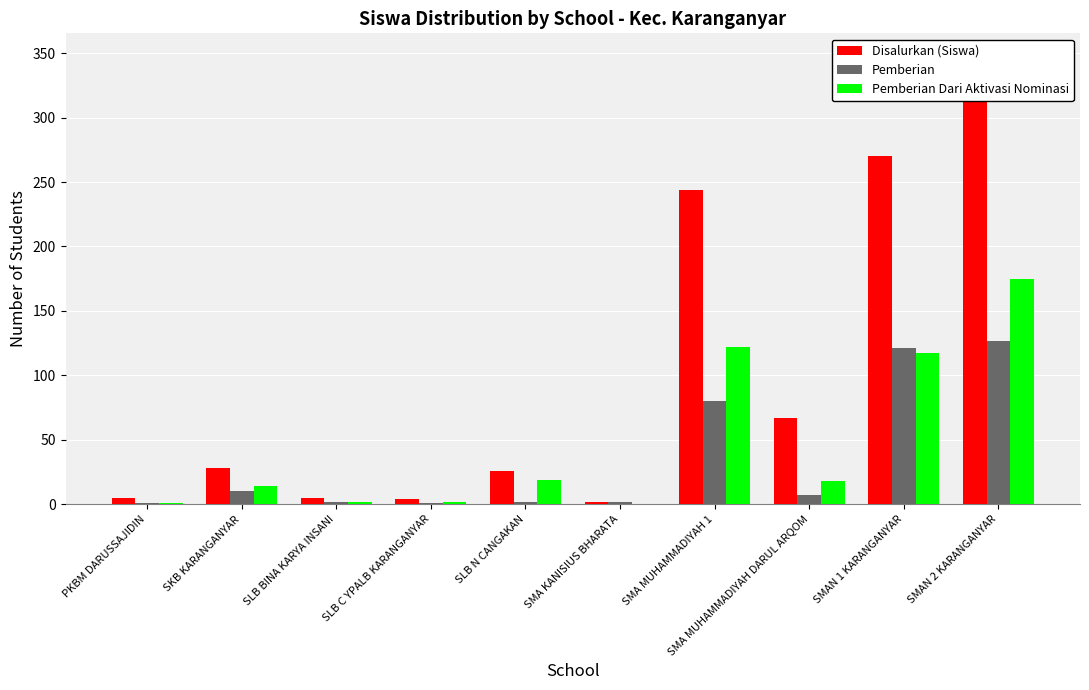

List the labels in order of Pemberian value, smallest first.

PKBM DARUSSAJIDIN, SLB C YPALB KARANGANYAR, SLB BINA KARYA INSANI, SLB N CANGAKAN, SMA KANISIUS BHARATA, SMA MUHAMMADIYAH DARUL ARQOM, SKB KARANGANYAR, SMA MUHAMMADIYAH 1, SMAN 1 KARANGANYAR, SMAN 2 KARANGANYAR